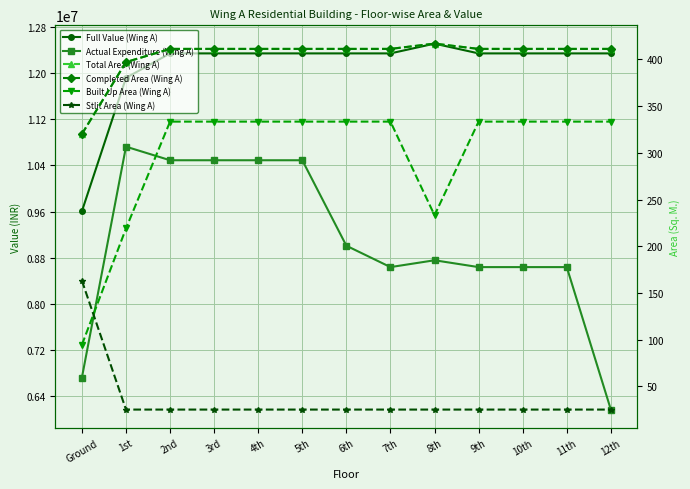

The Stlit Area (Wing A) series shows 25.2 at 2nd. True or false?

True